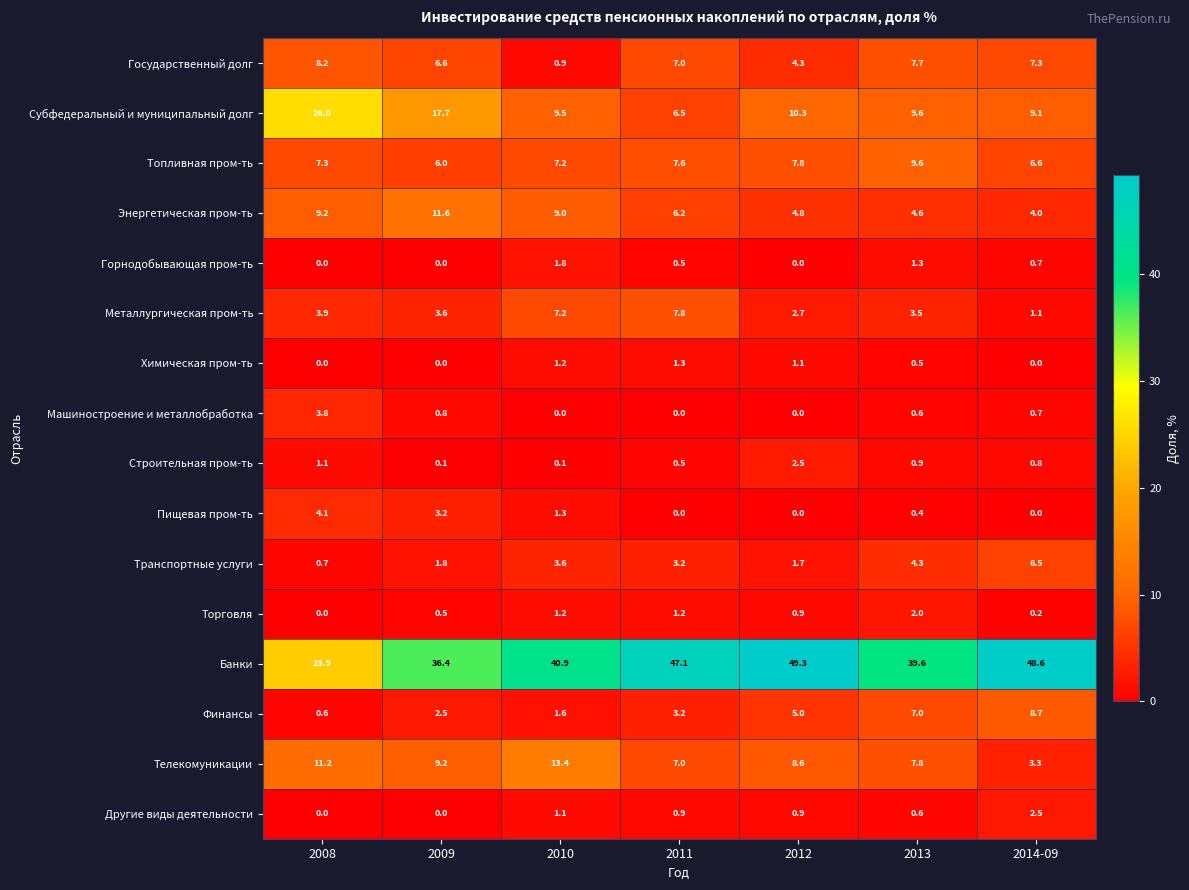

What is the difference between the second highest and minimum values in the Транспортные услуги series?

3.6